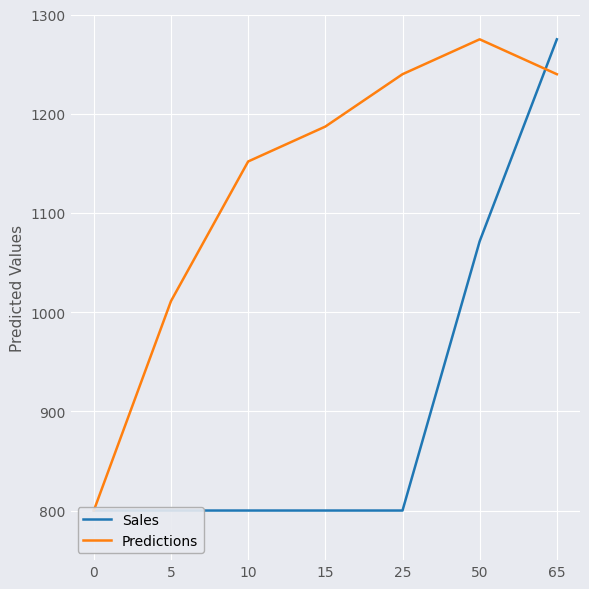

In Predictions, how many points are higher than both neighbors (excluding endpoints)?

1